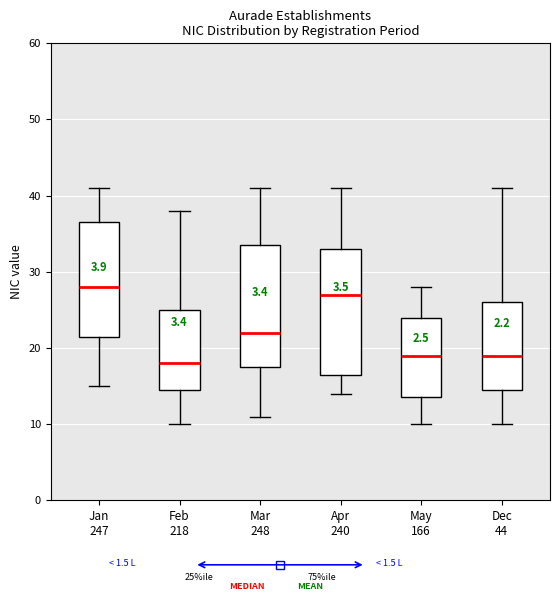

Reading left to right, read every box against the y-axis: the position of its median line, the range the box covers, and the ends of its whiskers. The values are not printed on the chart, so give them approximately, as read against the axis.

Jan 247: median 28, box 22 to 37, whiskers 15 to 41
Feb 218: median 18, box 15 to 25, whiskers 10 to 38
Mar 248: median 22, box 18 to 34, whiskers 11 to 41
Apr 240: median 27, box 17 to 33, whiskers 14 to 41
May 166: median 19, box 14 to 24, whiskers 10 to 28
Dec 44: median 19, box 15 to 26, whiskers 10 to 41